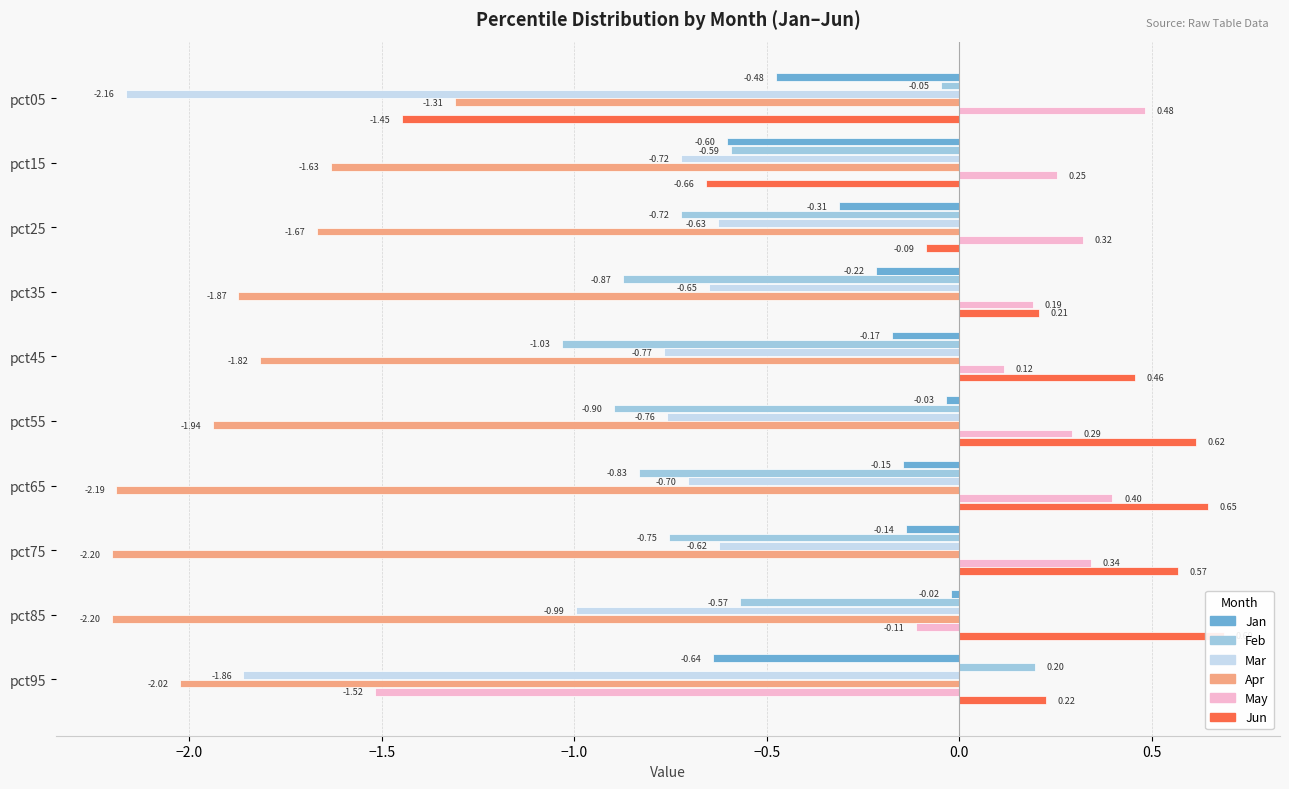

What is the sum of all Jan values?

-2.8